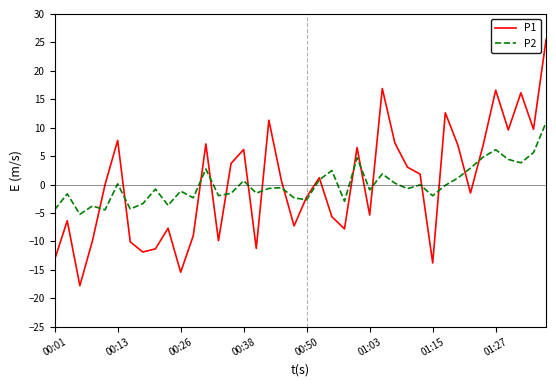

Which series has the widest spread of values?

P1